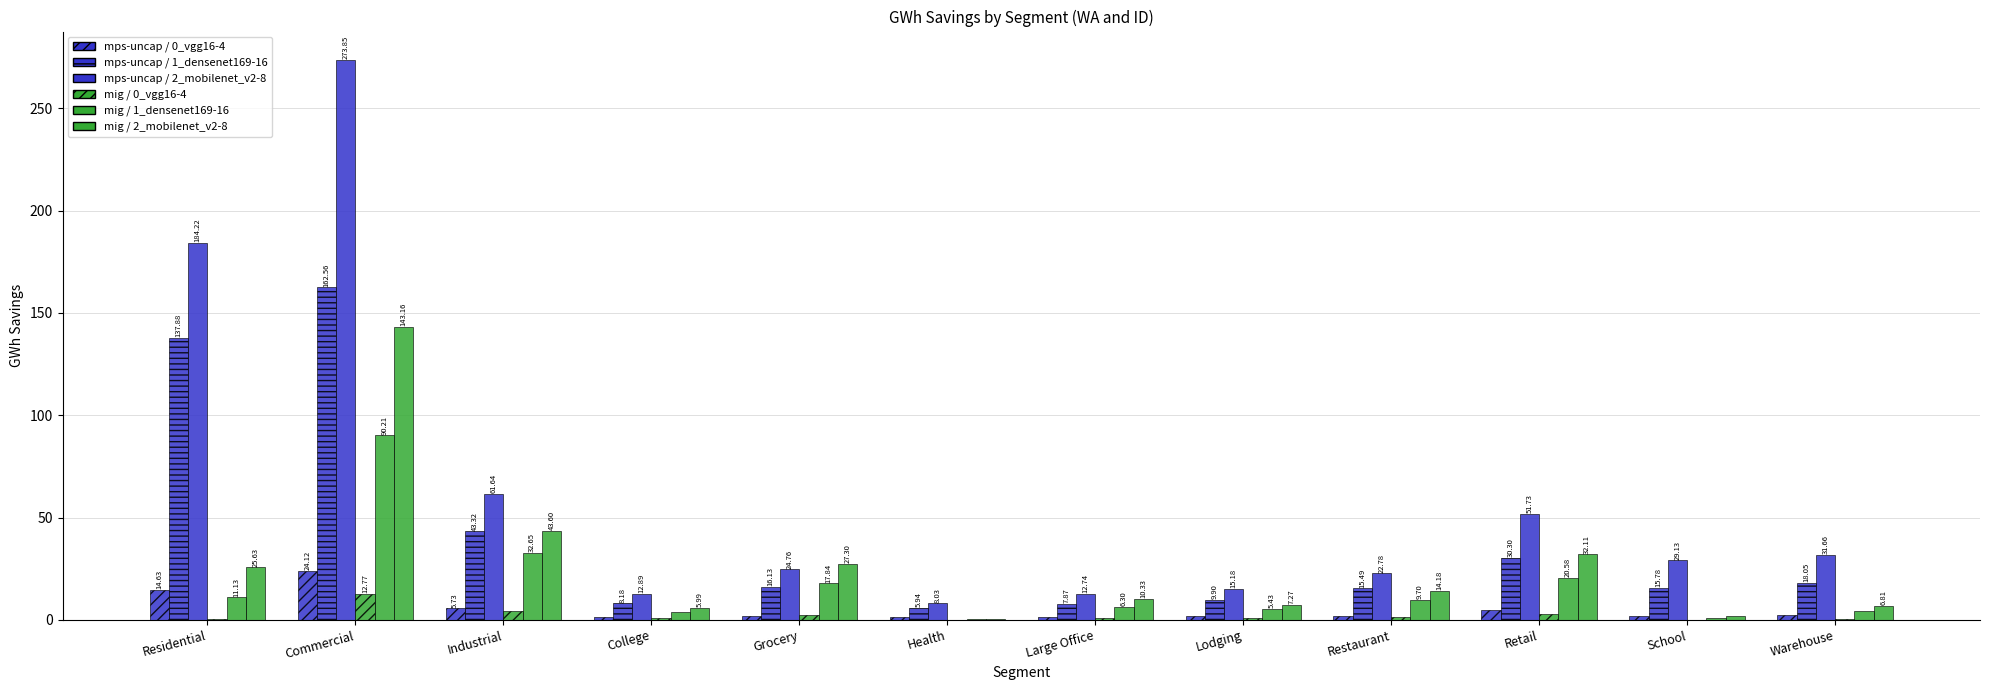

True or false: mig / 0_2024 ID has a value of 0.3 at Restaurant.

False